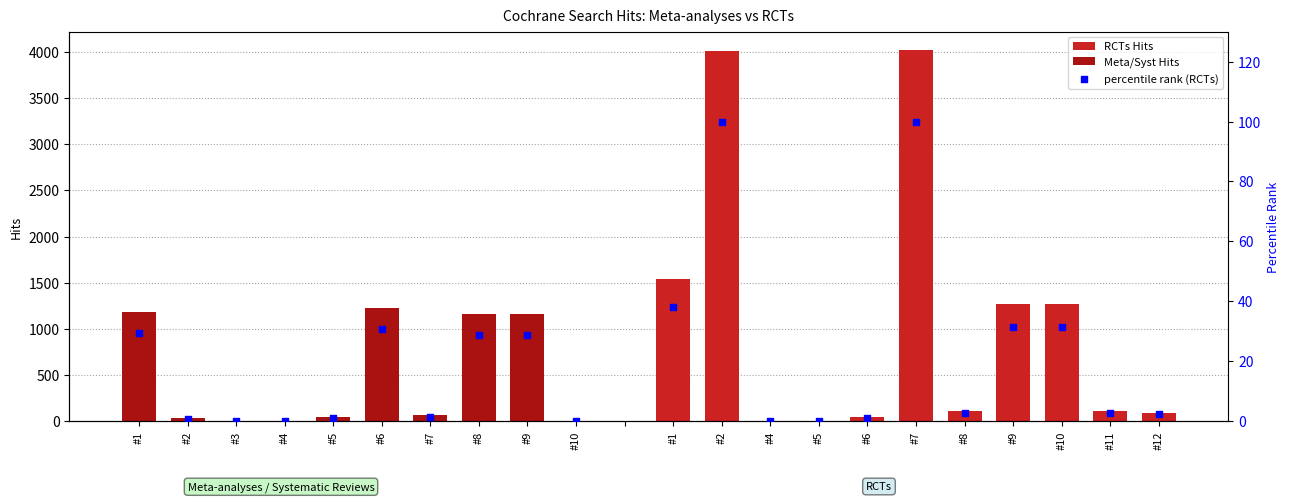

What is the change in value from #1 to #8?

-1429